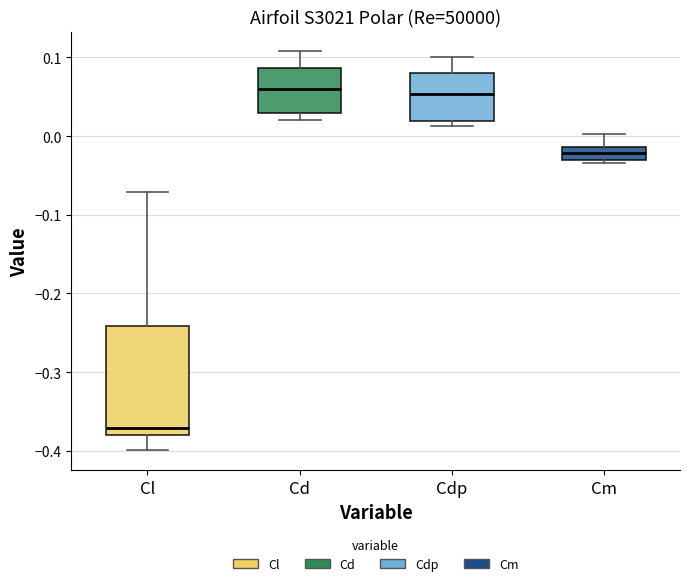

Comparing the boxes themselves (not the whiskers), which one is the tallest?

Cl